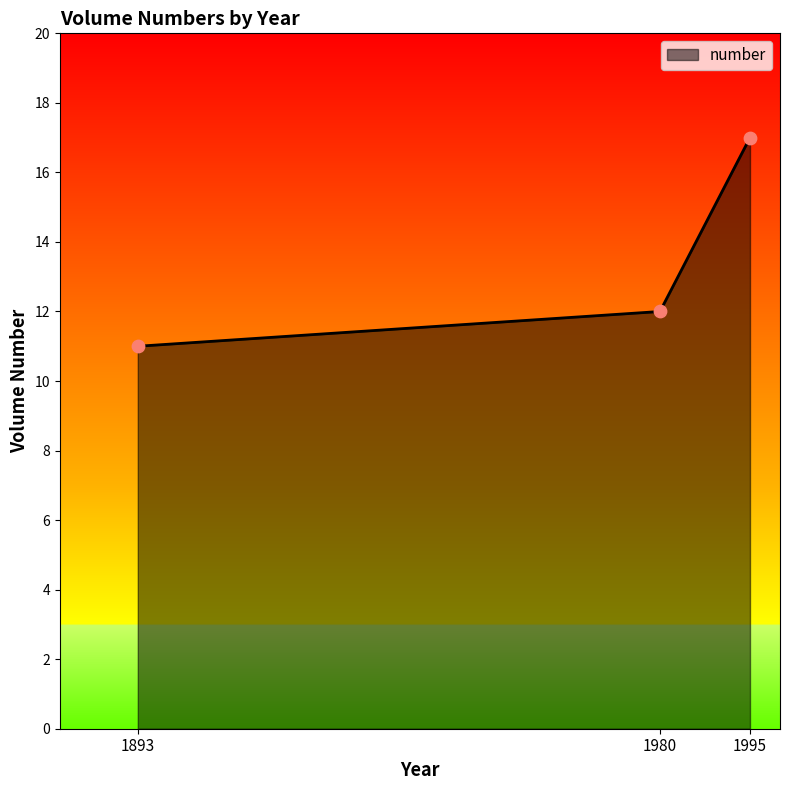

What is the change in value from 1980 to 1995?

+5